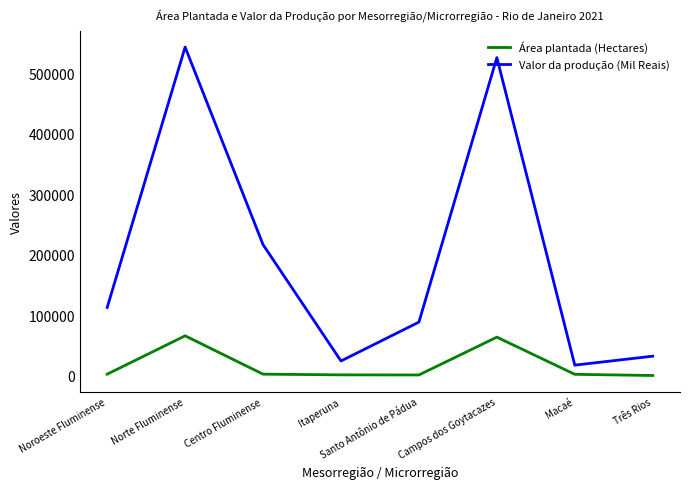

True or false: Valor da produção (Mil Reais) and Área plantada (Hectares) cross at least once.

False